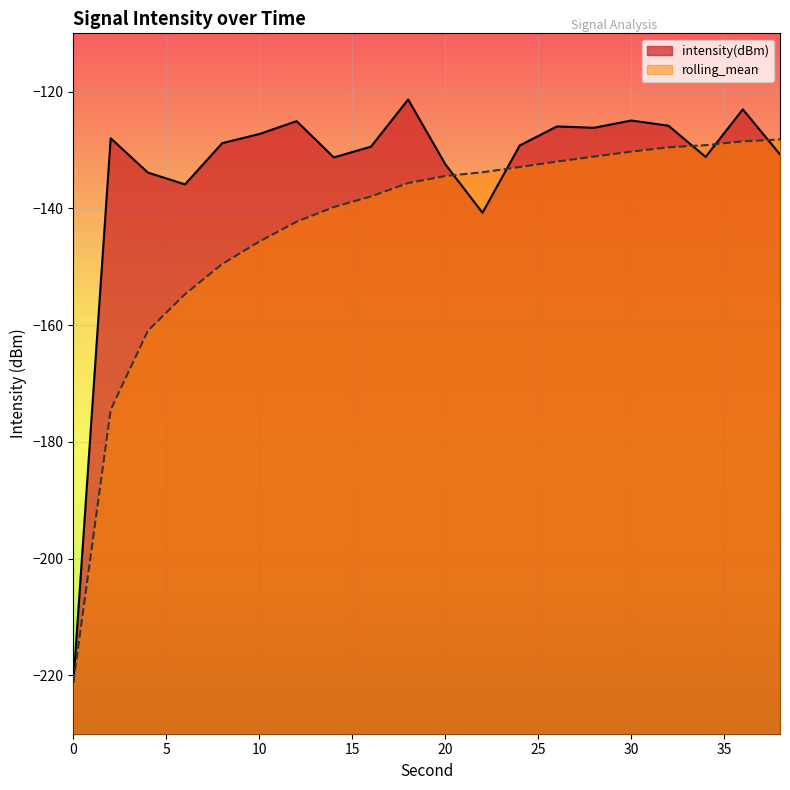

Between which two adjacent categories do intensity(dBm) and rolling_mean first intersect?

20 and 22